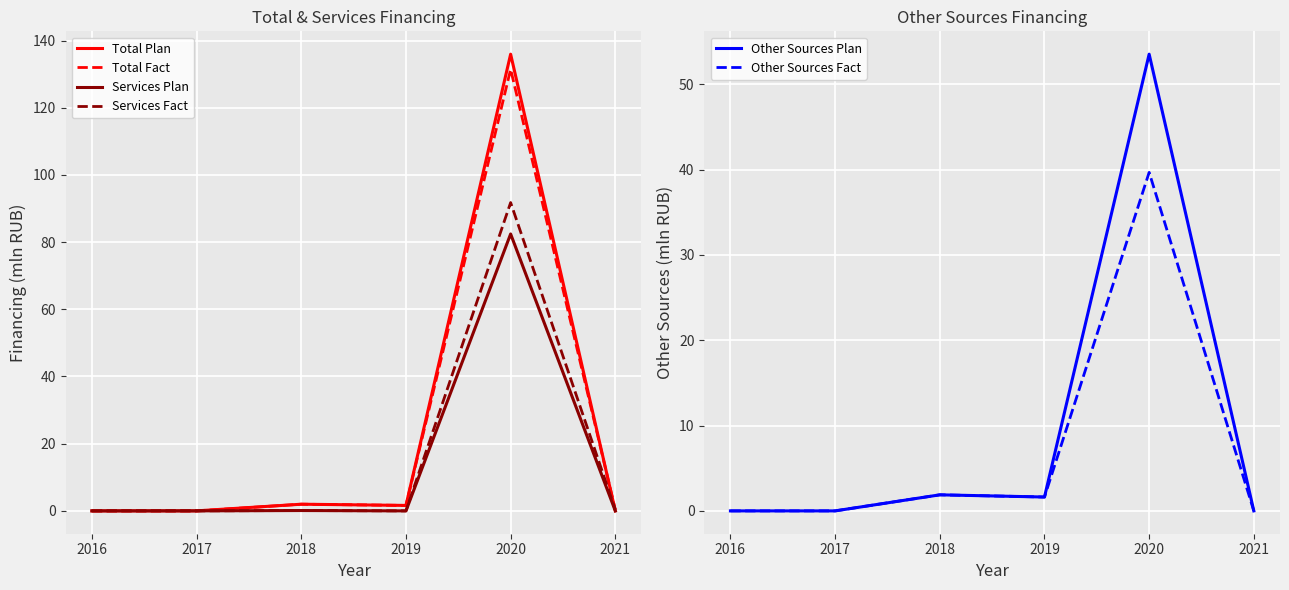

Which has a higher value, 2016 or 2019?

2019